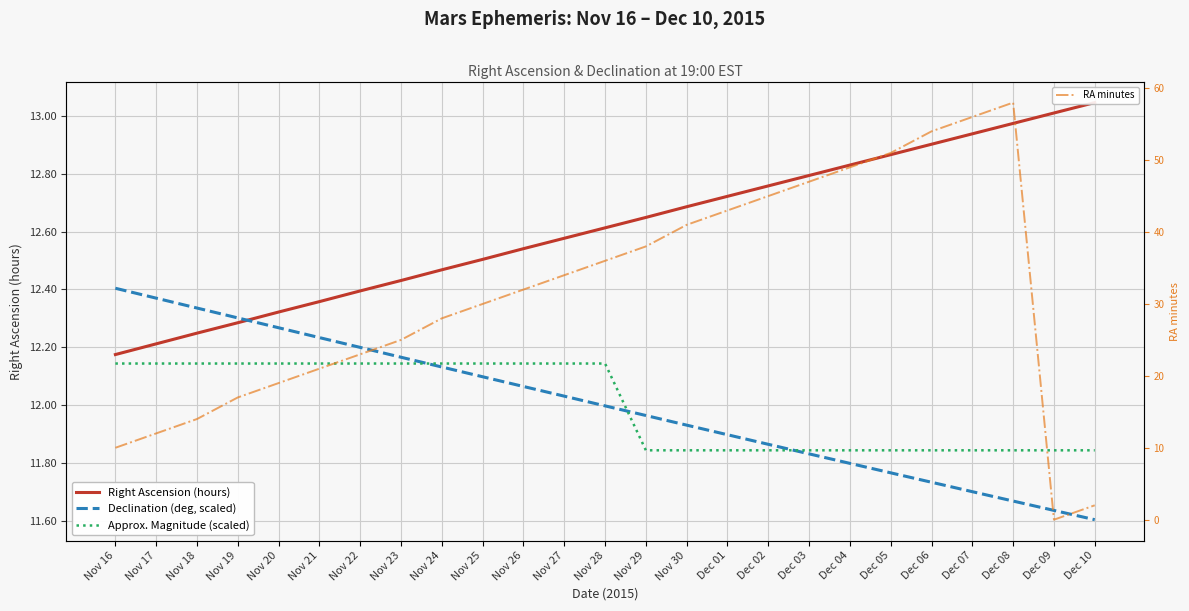

What is the label of the 24th point from the right?

Nov 17